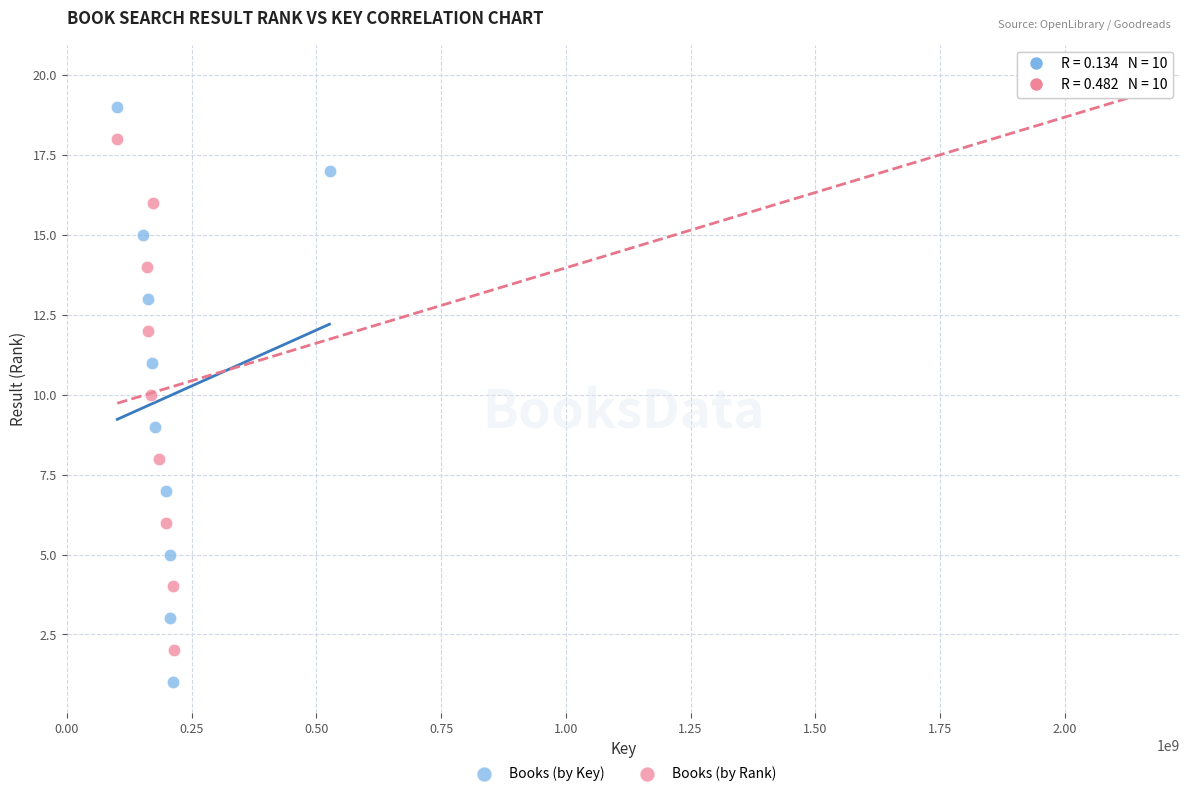

Which series contains the highest Y value?

Books (by Rank)